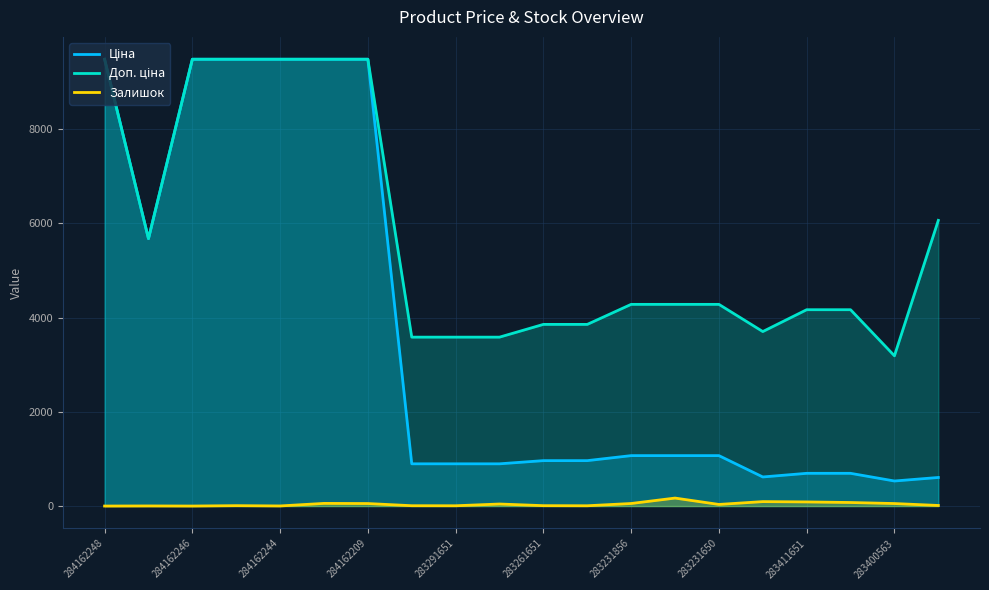

True or false: Доп. ціна and Ціна intersect in this chart.

False